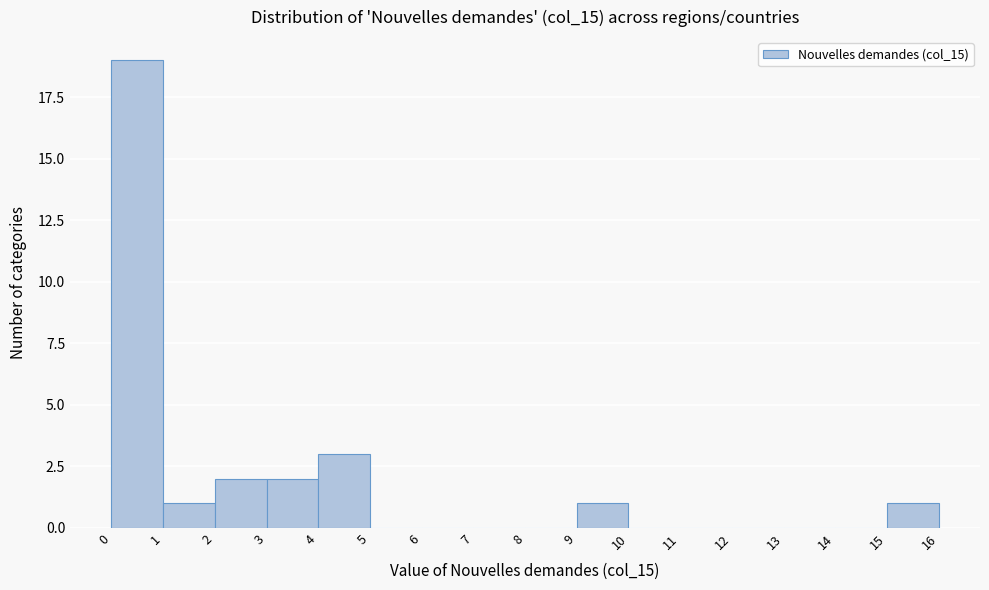

Reading left to right, list every bar in this chart as the range it spans on the x-axis followed by its height. The values are not printed on the chart, so give them approximately, as read against the axis.

0 to 1: 19
1 to 2: 1
2 to 3: 2
3 to 4: 2
4 to 5: 3
5 to 6: 0
6 to 7: 0
7 to 8: 0
8 to 9: 0
9 to 10: 1
10 to 11: 0
11 to 12: 0
12 to 13: 0
13 to 14: 0
14 to 15: 0
15 to 16: 1